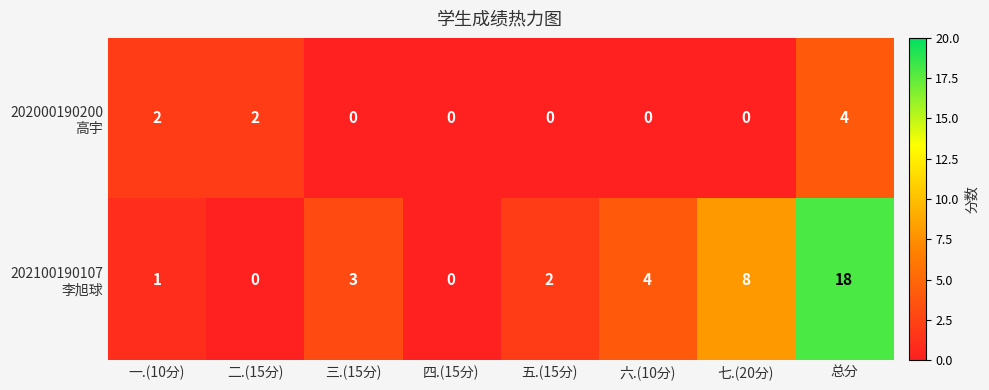

What is the total value across all series at 三.(15分)?

3